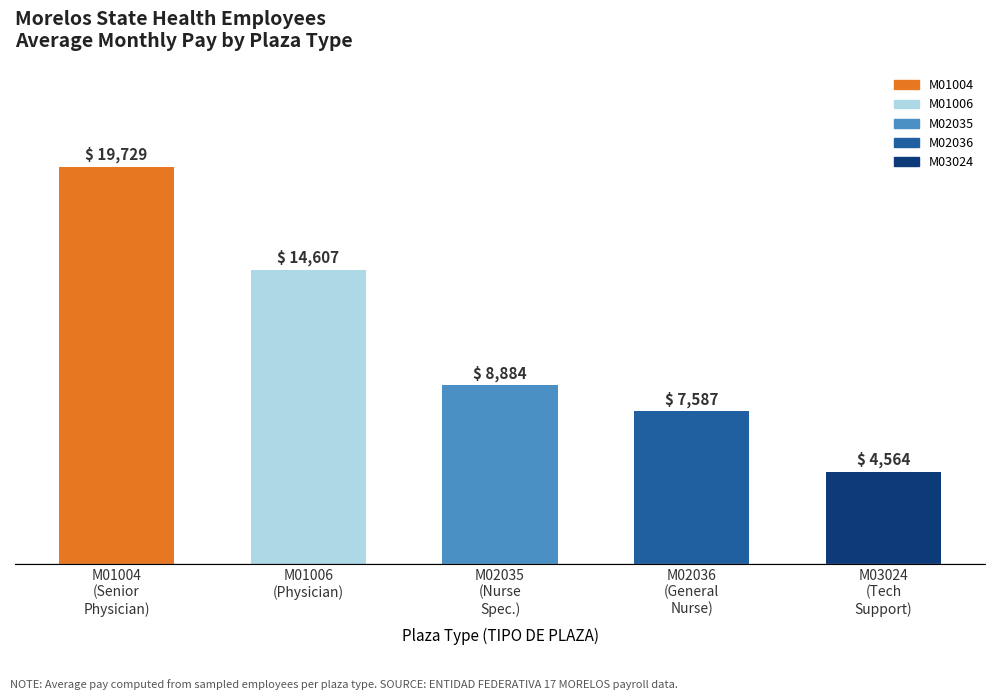

What is the maximum value shown in the chart?

19728.7